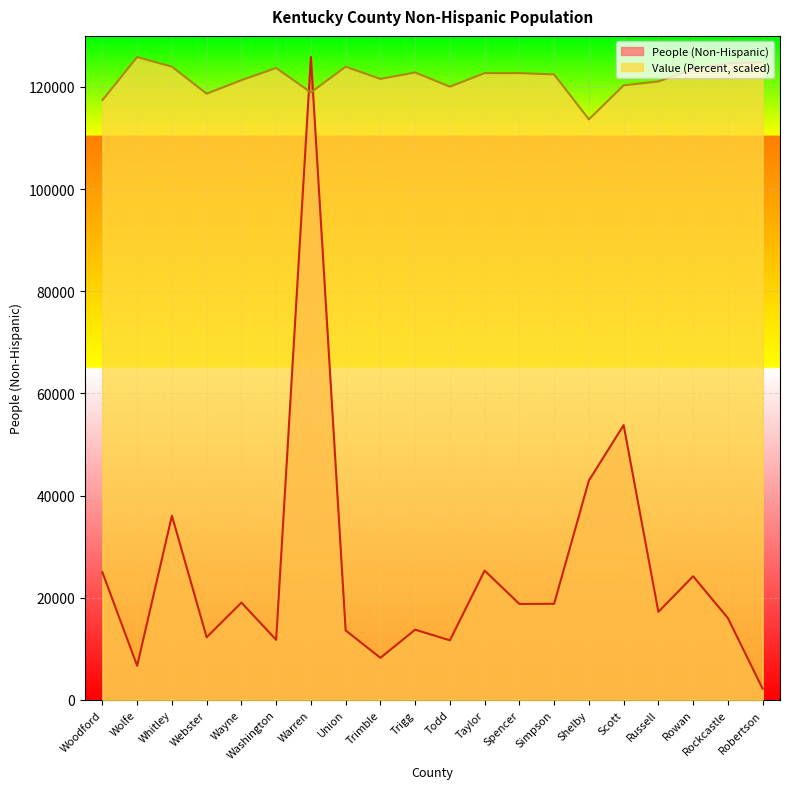

Is it true that Value (Percent) equals 122460.8 at Simpson?

True